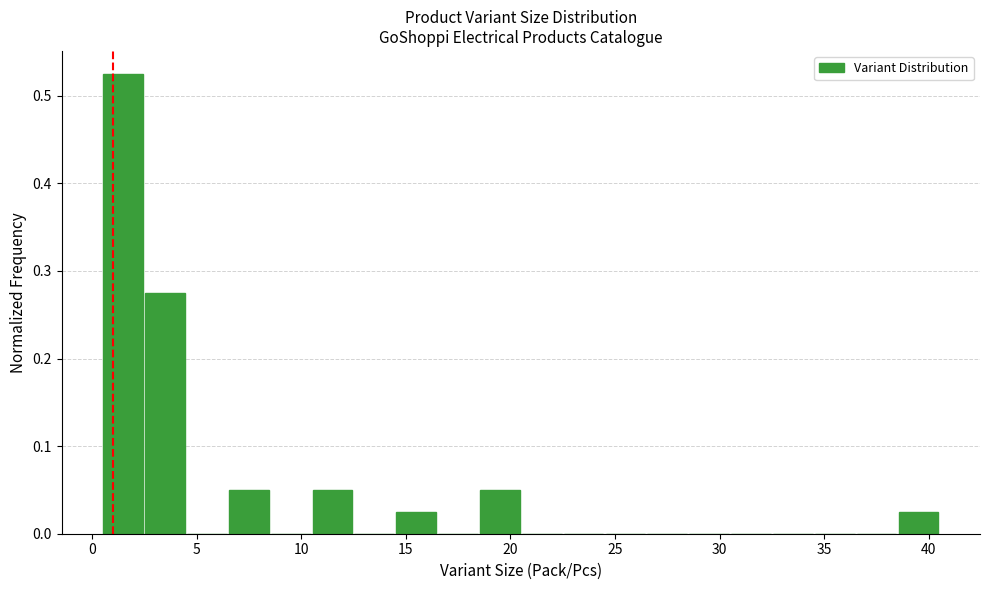

Which range on the x-axis has the tallest bar?

0.5 to 2.5